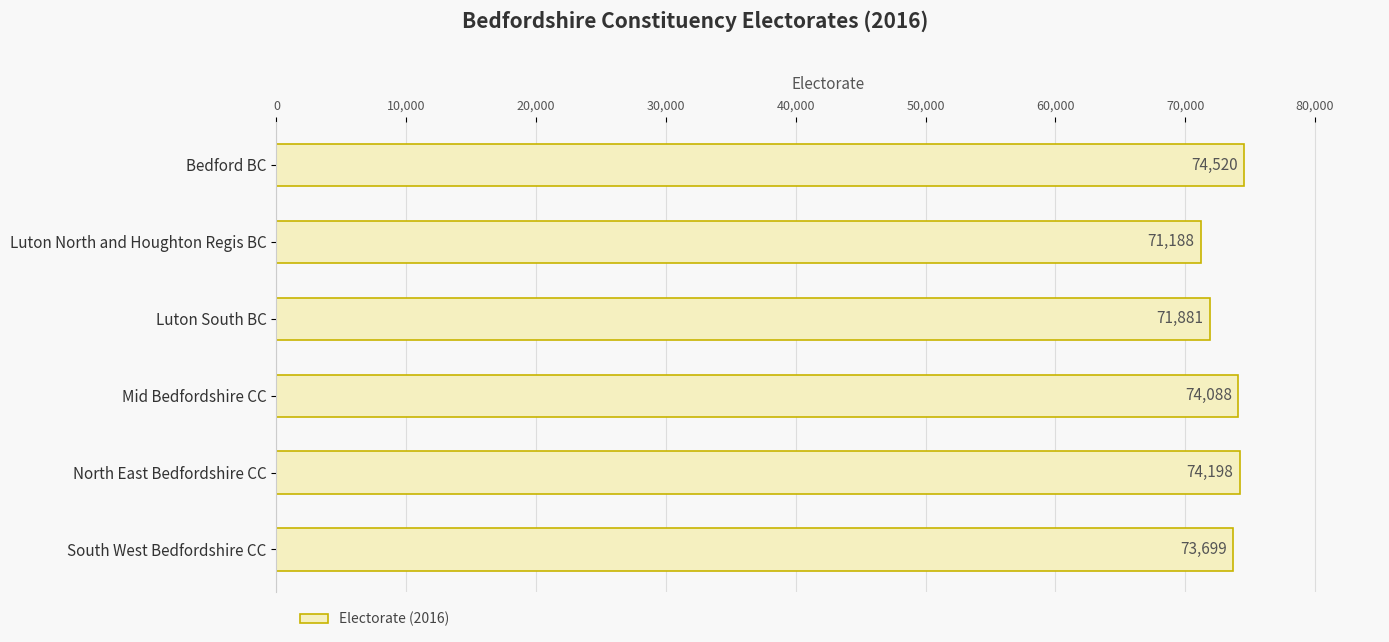

What is the minimum value shown in the chart?

71188